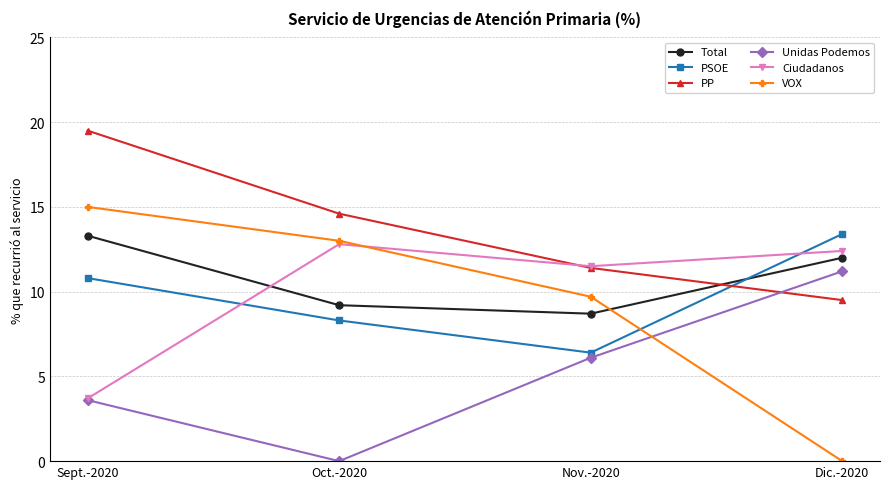

Is it true that Ciudadanos equals 2.2 at Sept.-2020?

False